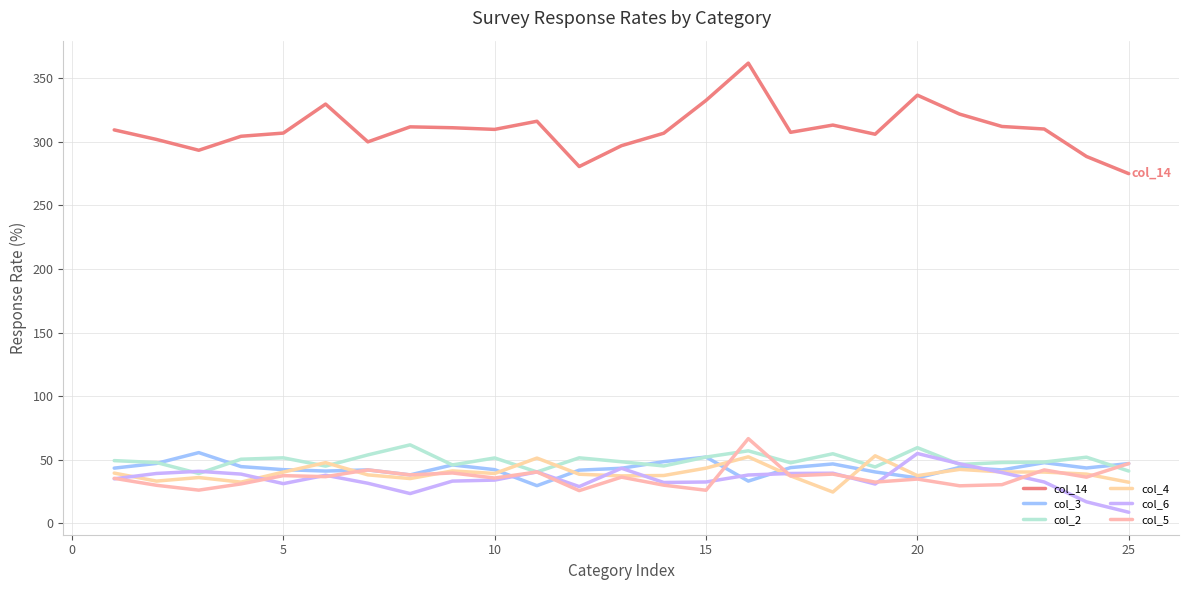

Is this an area chart (filled region under the line)?

No